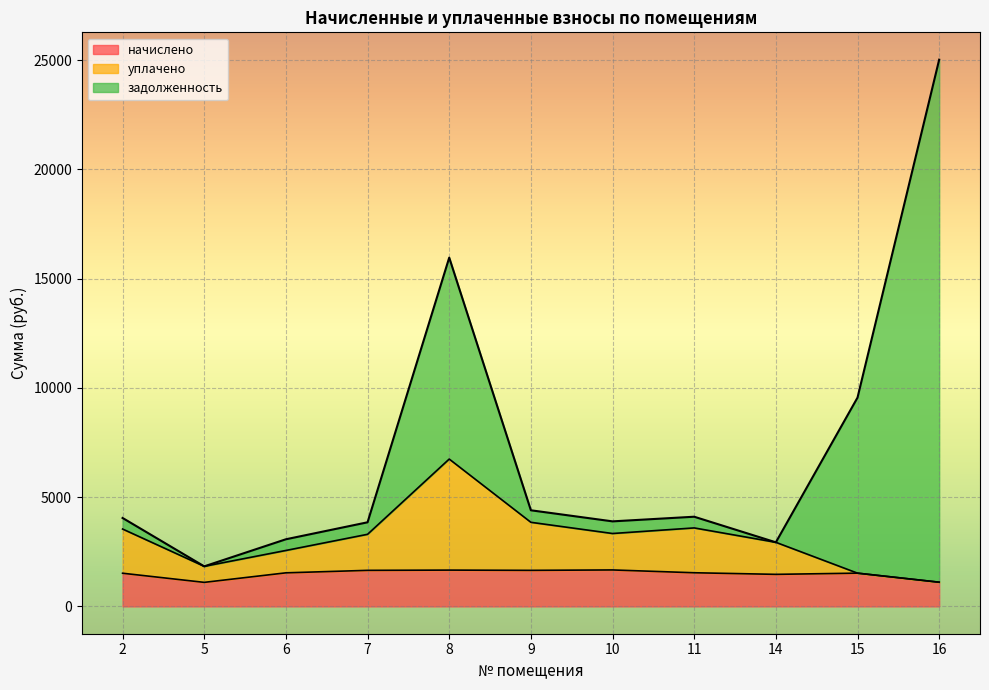

The начислено series shows 1687.1 at 16. True or false?

False